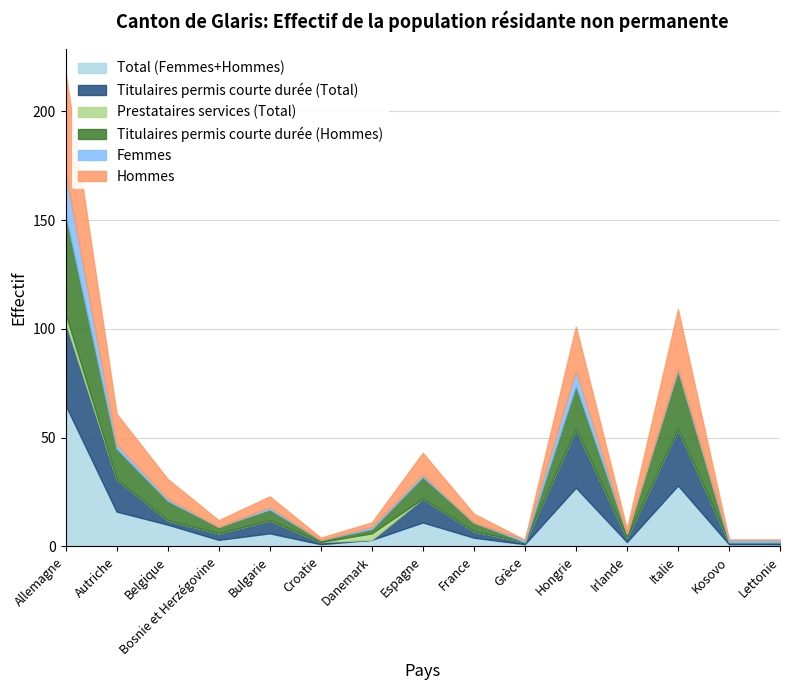

How many values in Femmes are above zero?

11